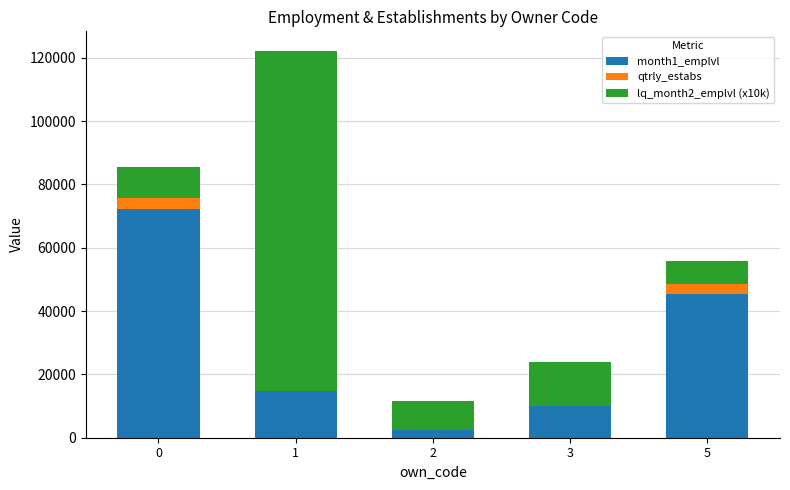

Is it true that month1_emplvl equals 14754 at 1?

True